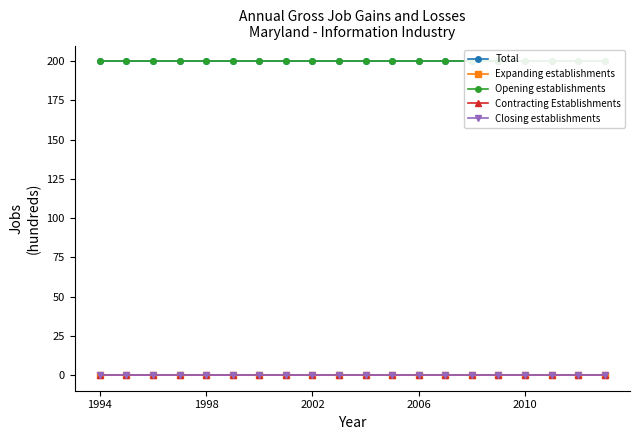

True or false: Opening establishments and Total intersect in this chart.

False